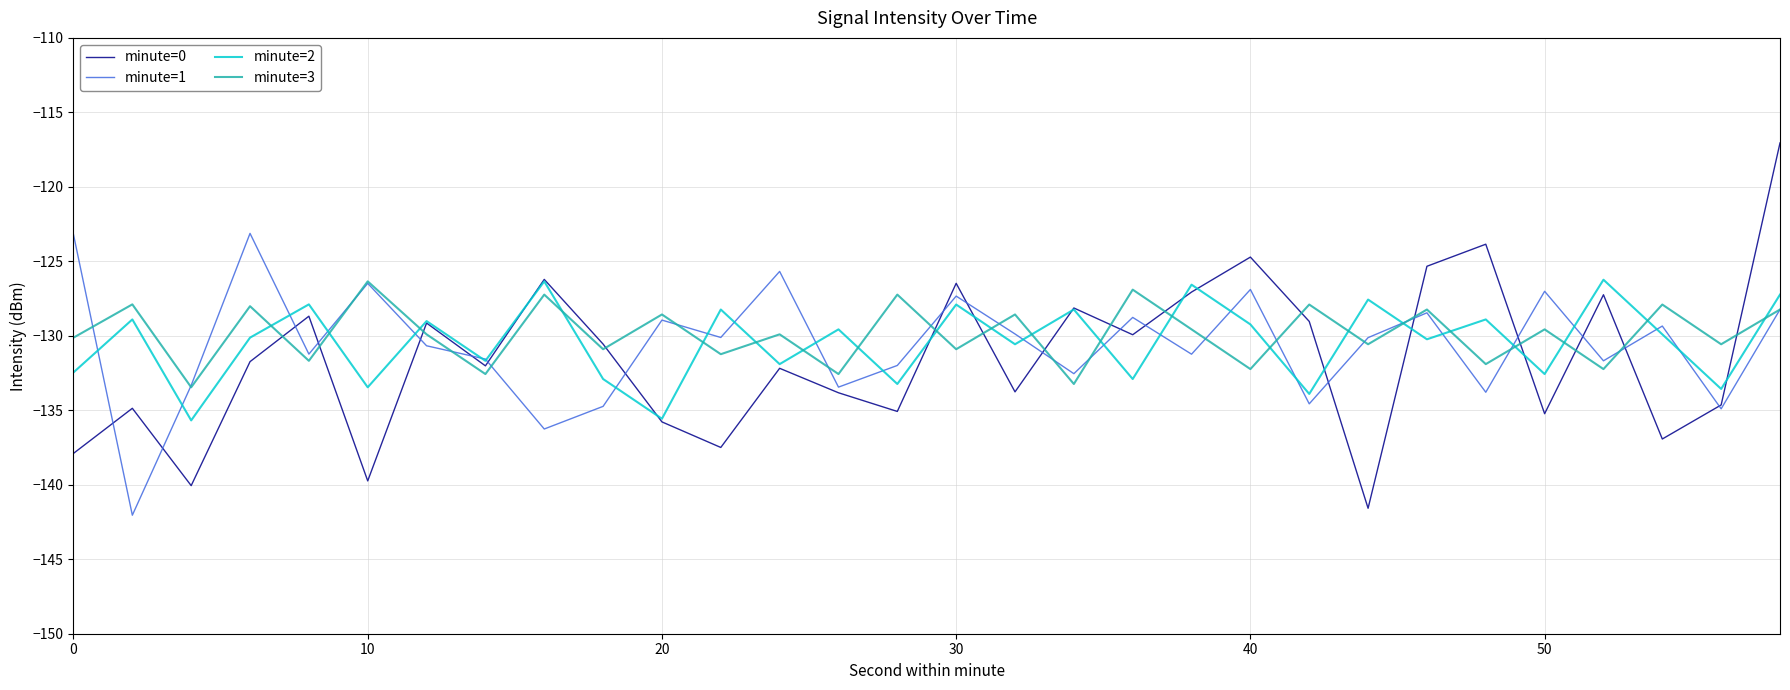

True or false: minute=3 and minute=2 cross at least once.

True